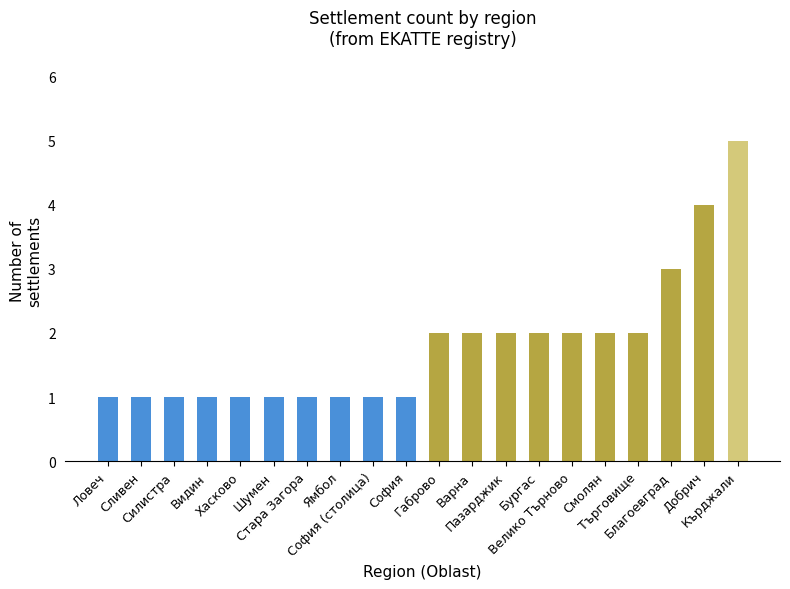

What is the value of the 6th bar from the left?

1